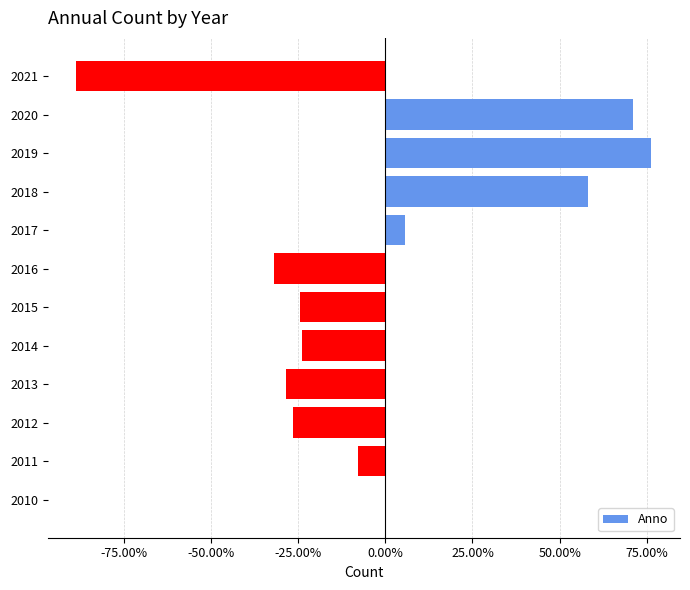

What is the maximum value shown in the chart?

76.3